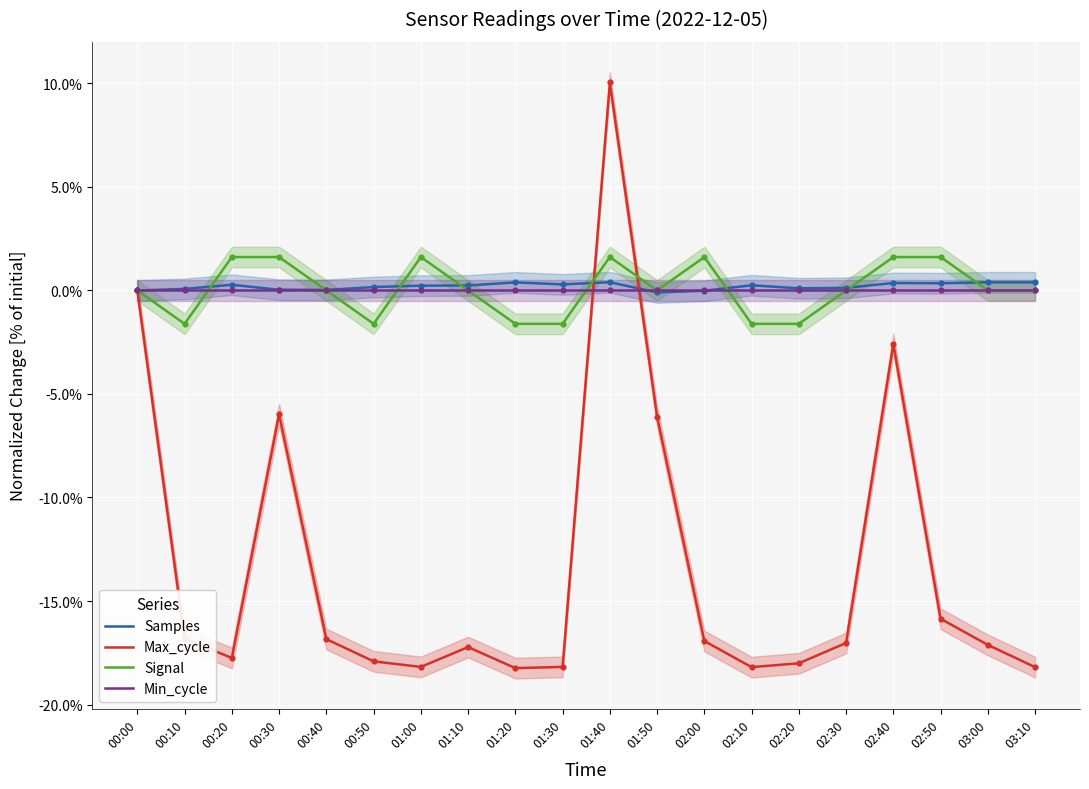

Which series contains the lowest Y value?

Max_cycle